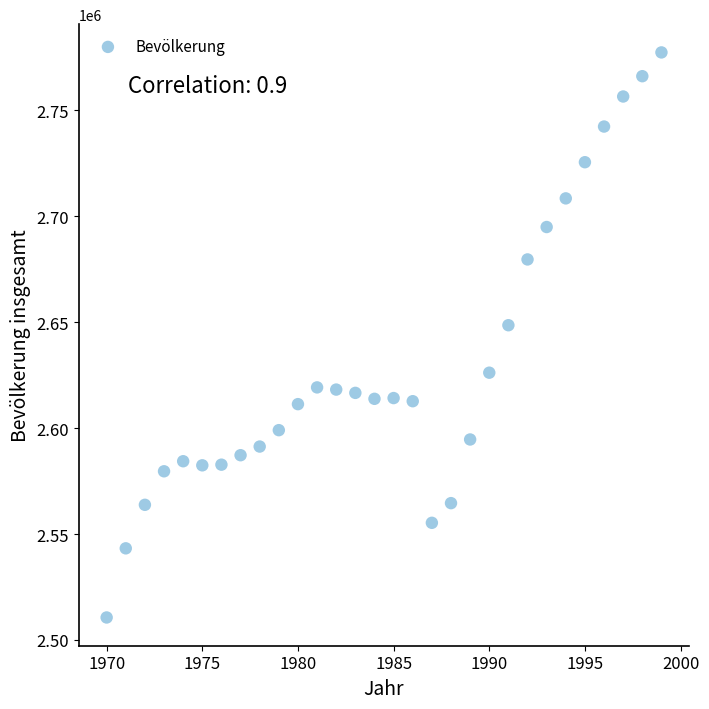

What is the range of Y values (max minus min)?

266667